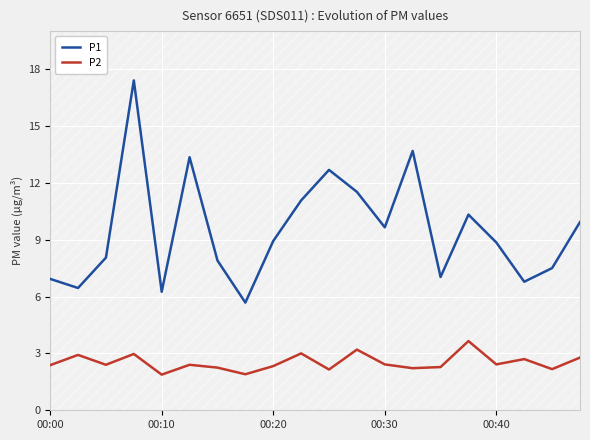

How many interior local peaks does the P1 series have?

5